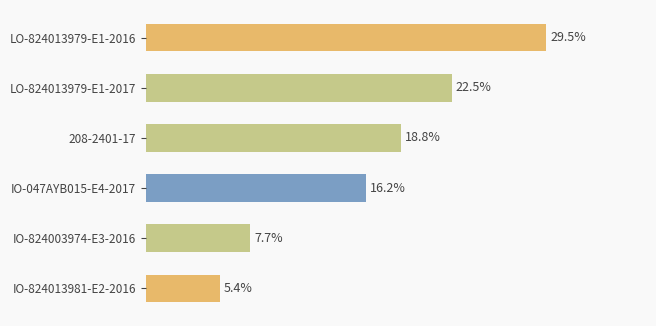

Between LO-824013979-E1-2017 and IO-824013981-E2-2016, which is larger?

LO-824013979-E1-2017